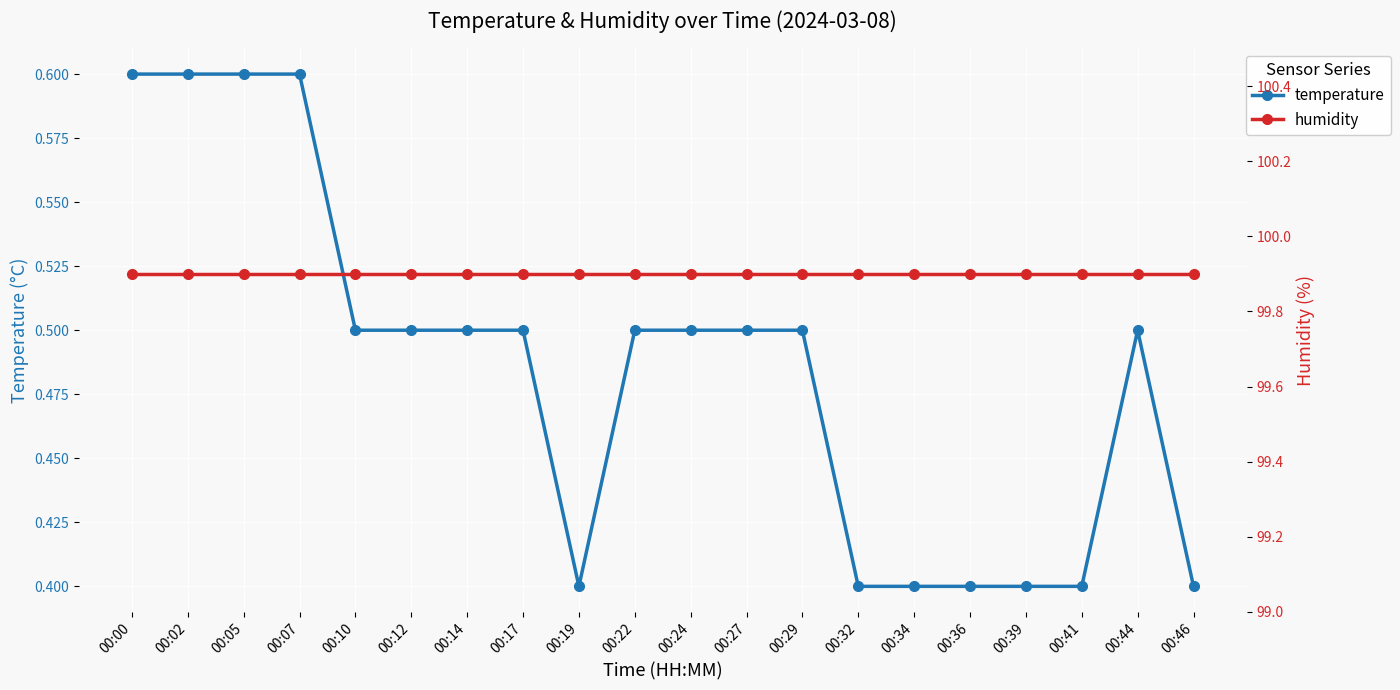

Reading left to right, transcribe all the data shown in this chart.

temperature: 0.6	0.6	0.6	0.6	0.5	0.5	0.5	0.5	0.4	0.5	0.5	0.5	0.5	0.4	0.4	0.4	0.4	0.4	0.5	0.4
humidity: 99.9	99.9	99.9	99.9	99.9	99.9	99.9	99.9	99.9	99.9	99.9	99.9	99.9	99.9	99.9	99.9	99.9	99.9	99.9	99.9